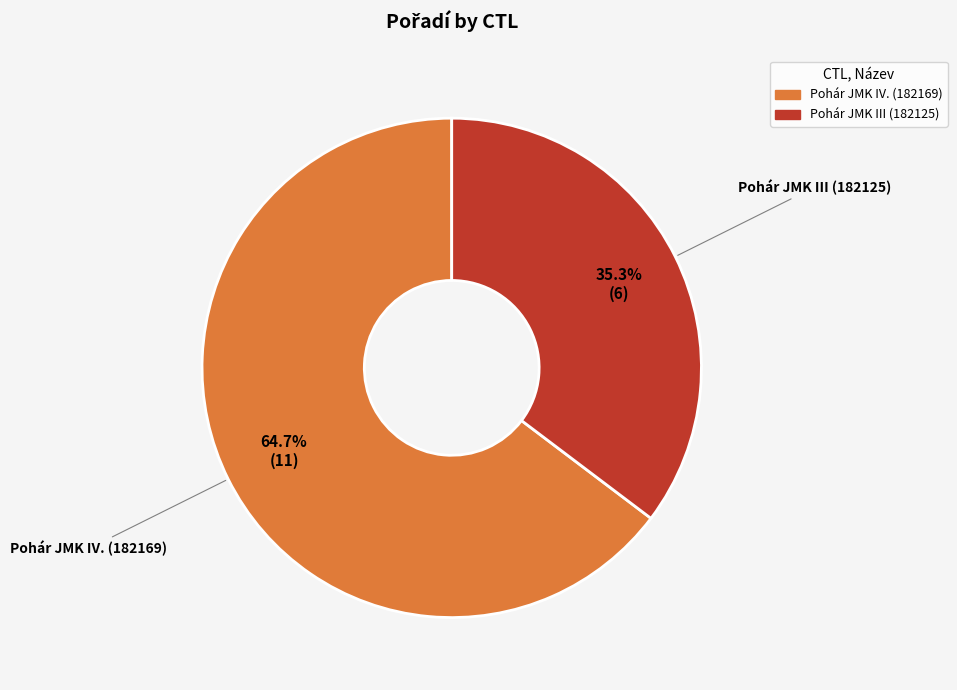

To the nearest percent, what portion does Pohár JMK III (182125) represent?

35%